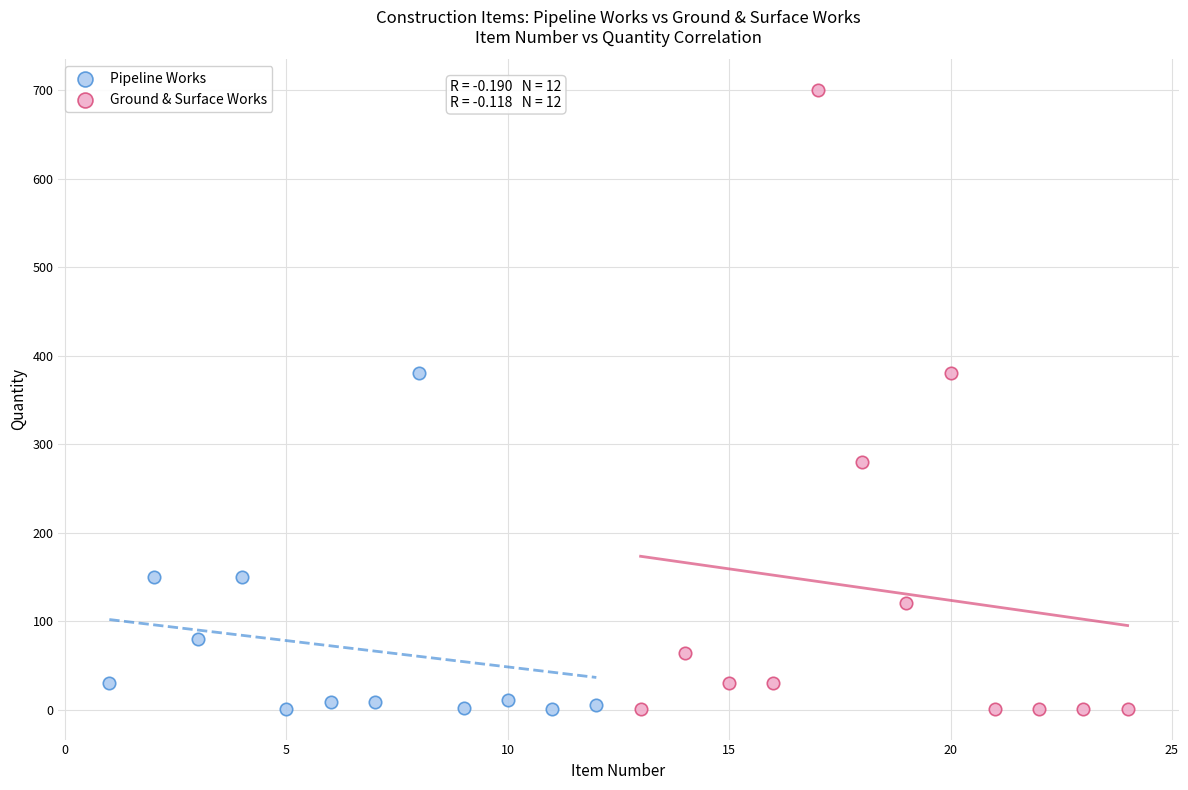

Which series has the widest spread of Y values?

Ground & Surface Works